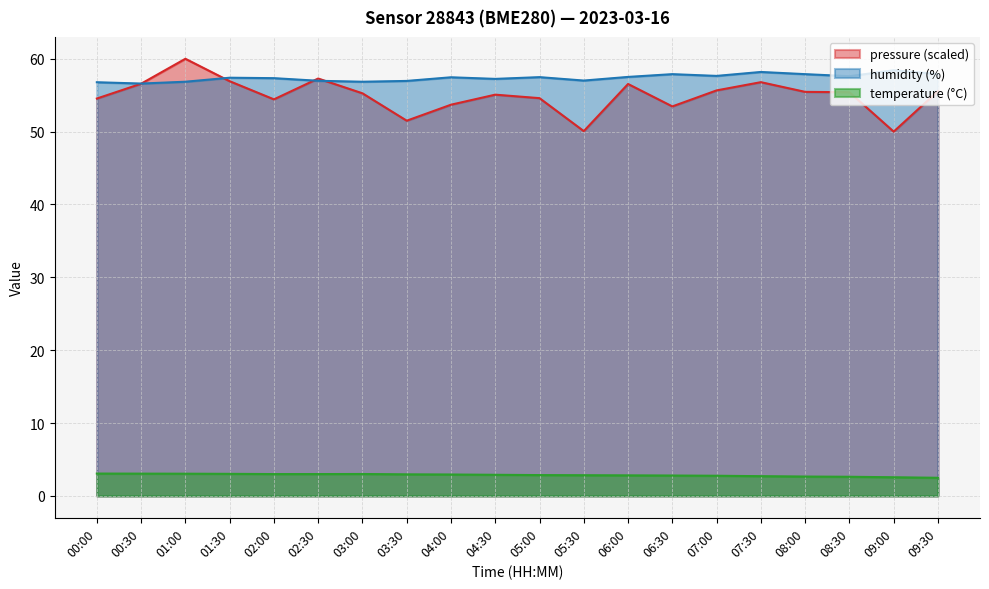

The pressure_norm series shows 55.1 at 04:30. True or false?

True